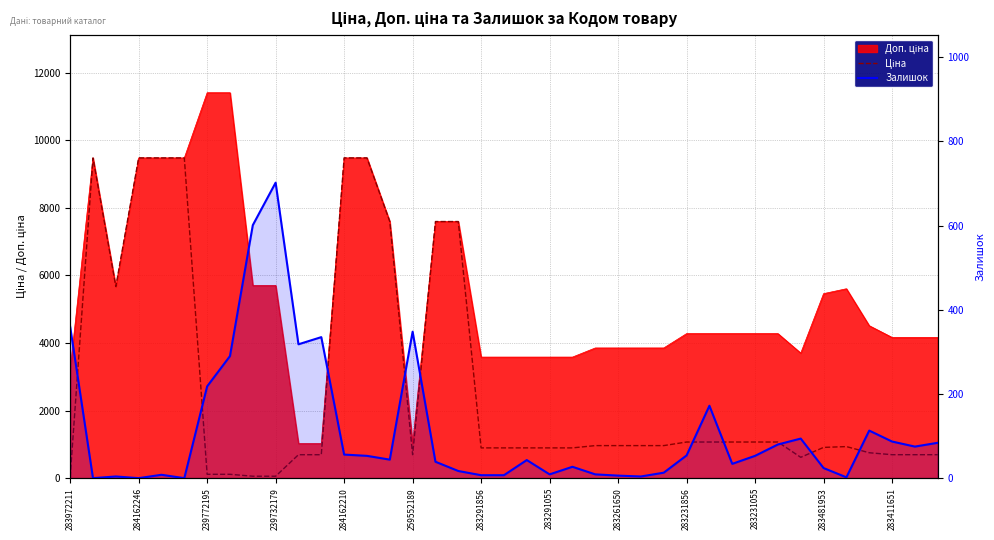

At which category does Залишок reach its first local valley?

284162246